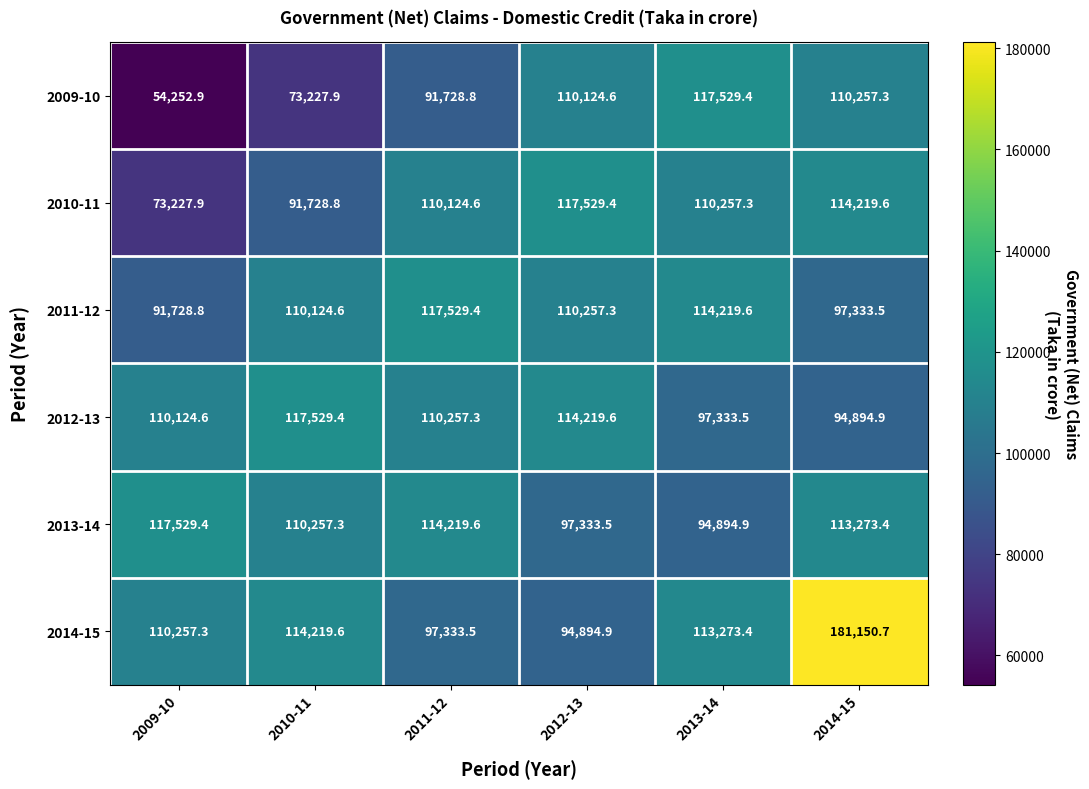

Between 2011-12 and 2012-13, which series saw the biggest shift?

2009-10